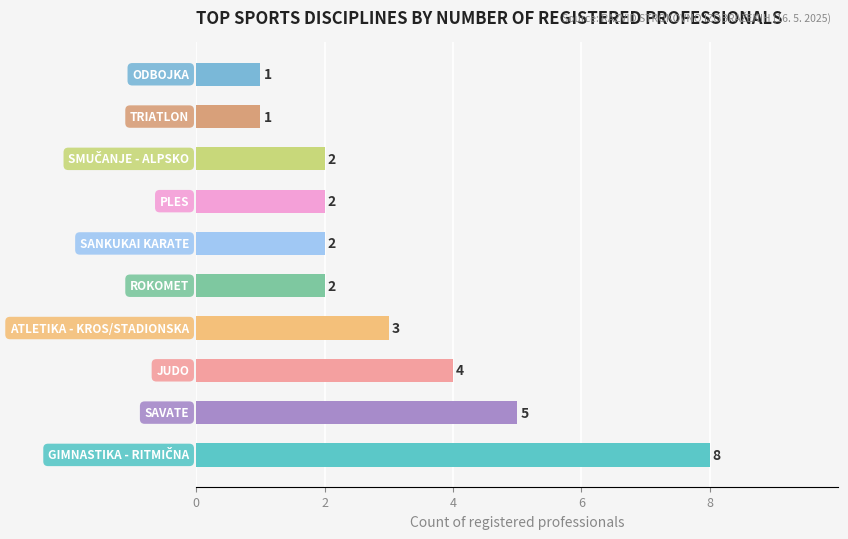

Count the values in the range 2 to 4.

6